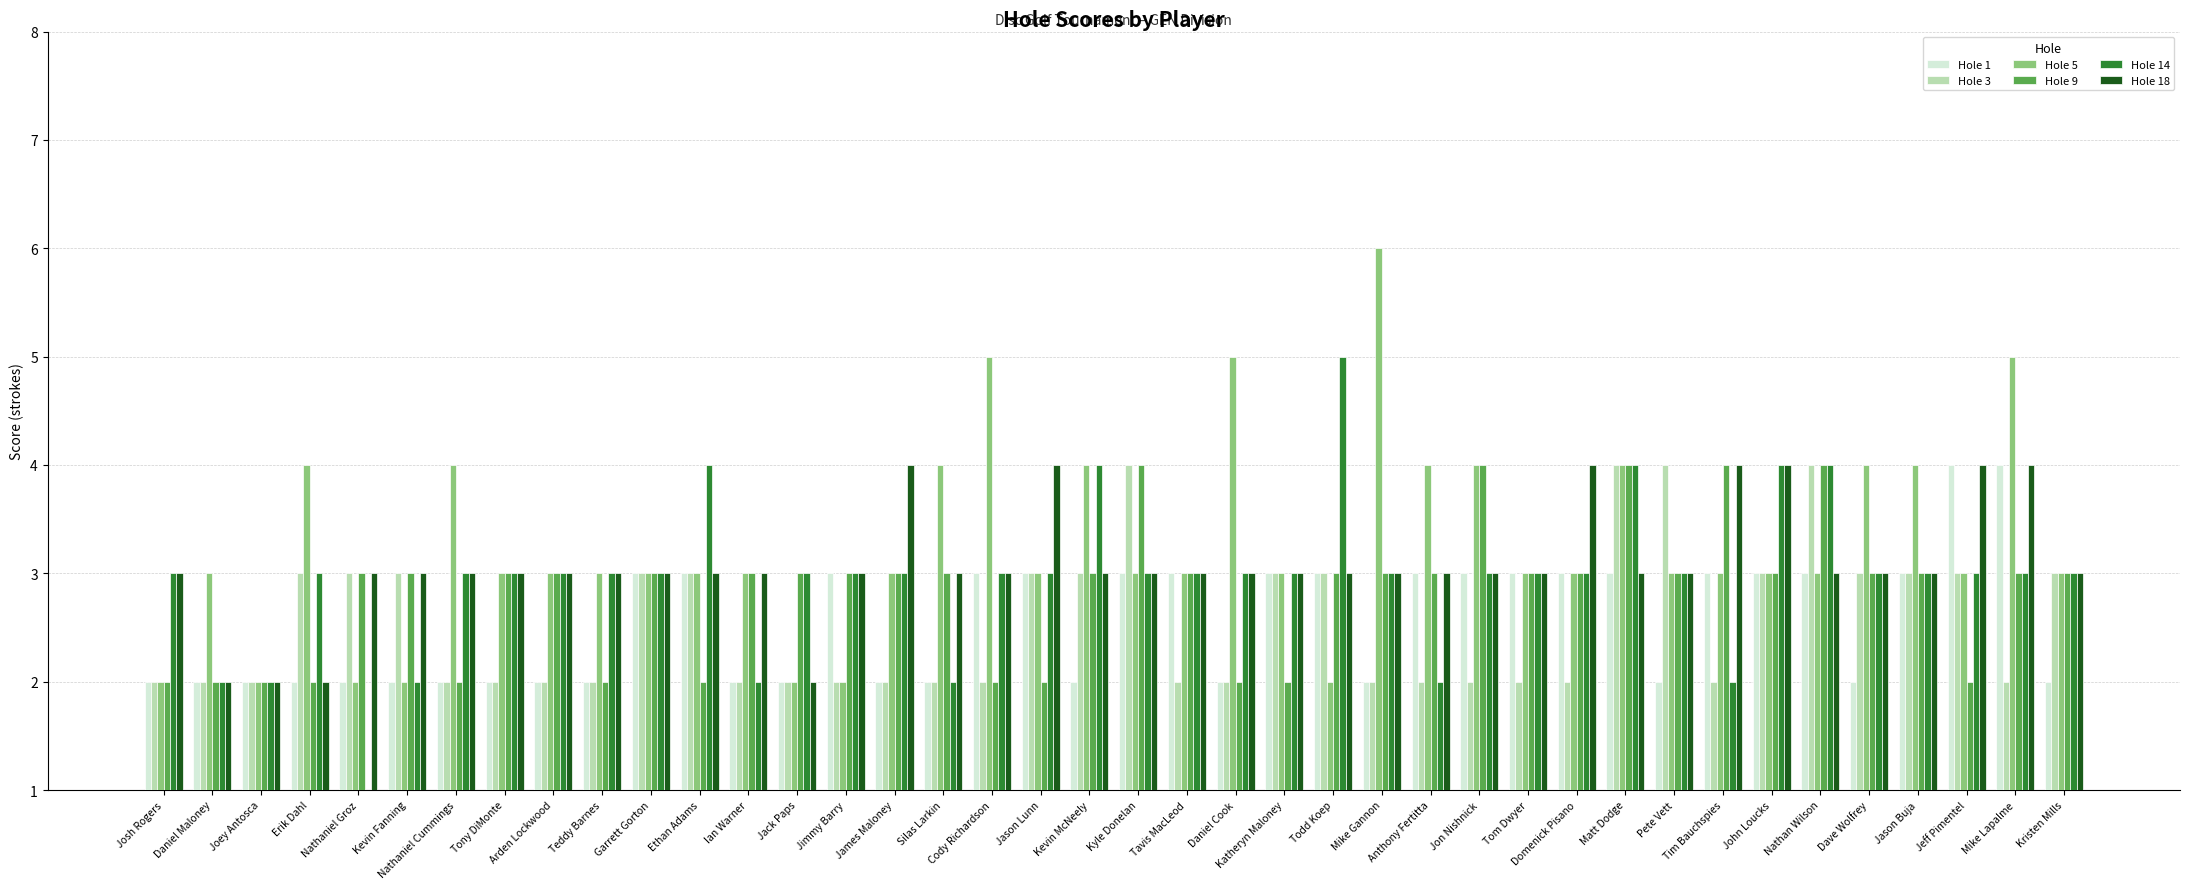

Does the chart contain stacked bars?

No